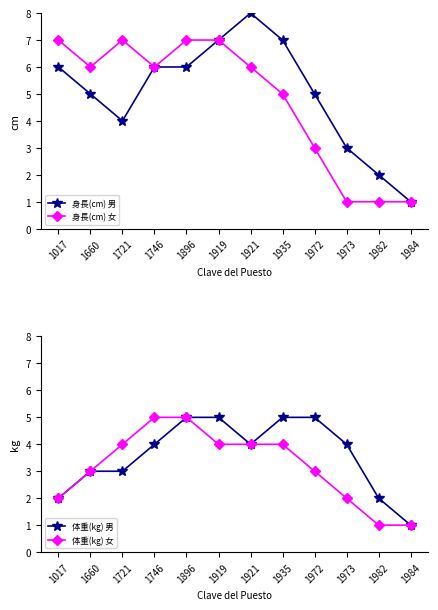

What is the difference between the maximum and minimum values in the 身長(cm) 男 series?

7